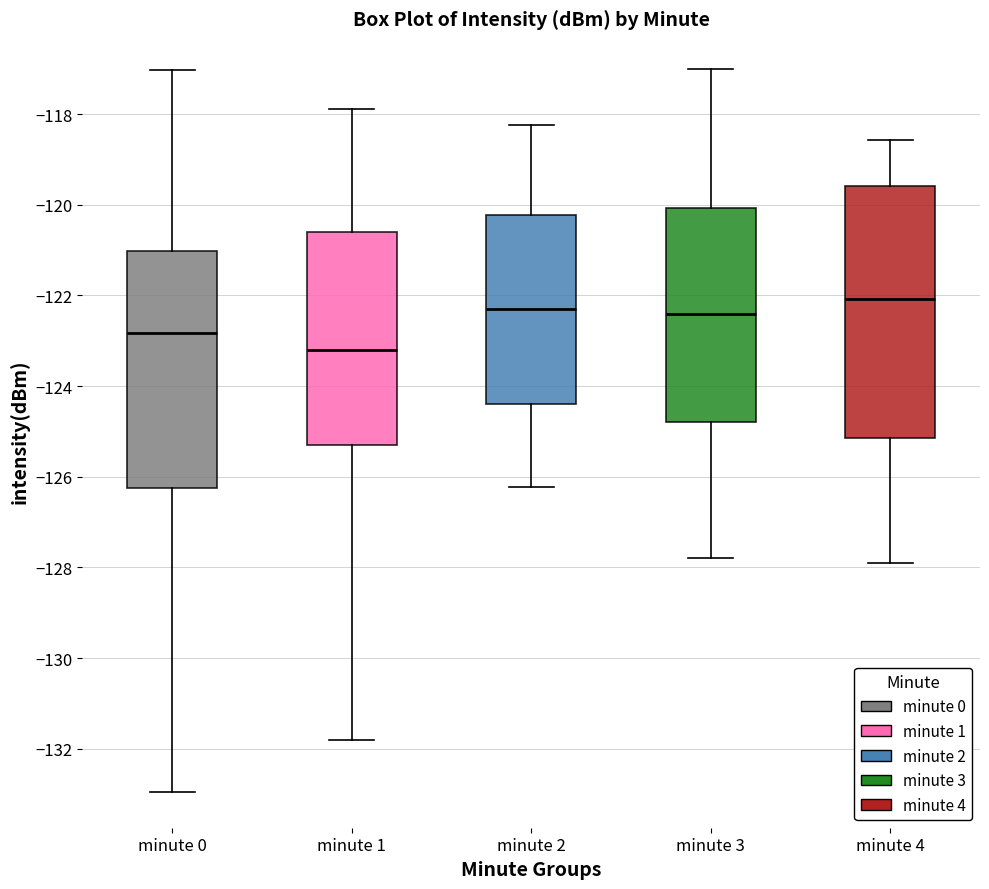

Which box is the tallest, from its lower edge to its upper edge?

minute 4